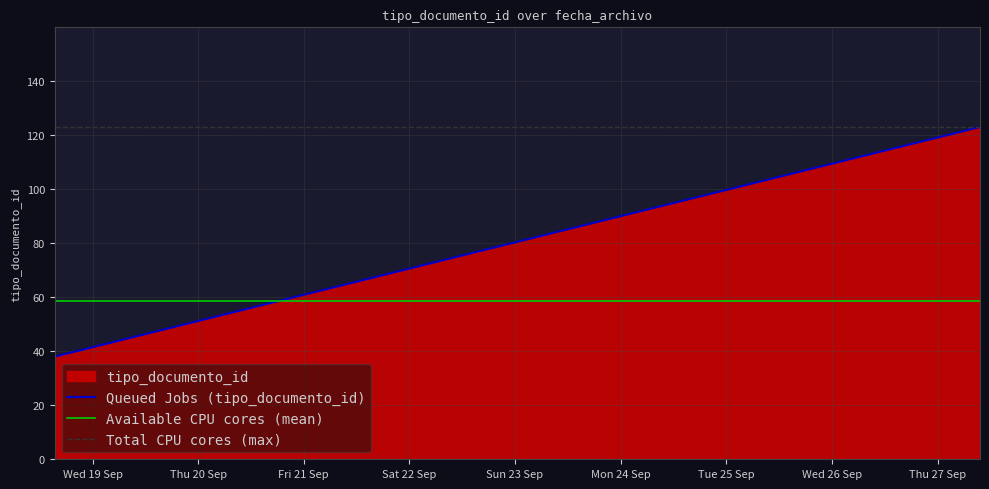

What is the change in value from 2012-09-18 15:24:27 to 2012-09-27 09:39:02?

+85